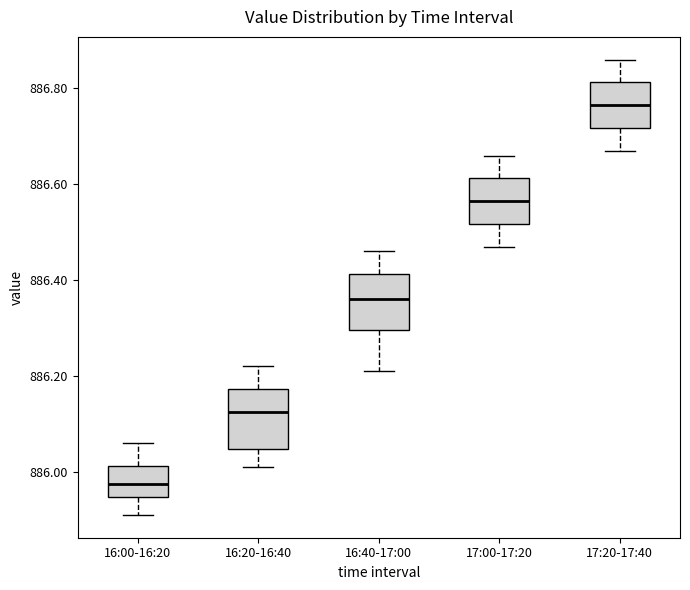

Where is the lower edge of the box for 16:40-17:00 on the y-axis? The values are not printed on the chart, so give them approximately, as read against the axis.

886.30